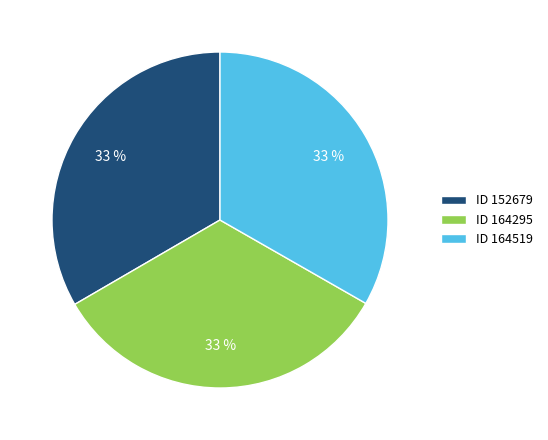

True or false: ID 152679 accounts for 33% of the total.

True